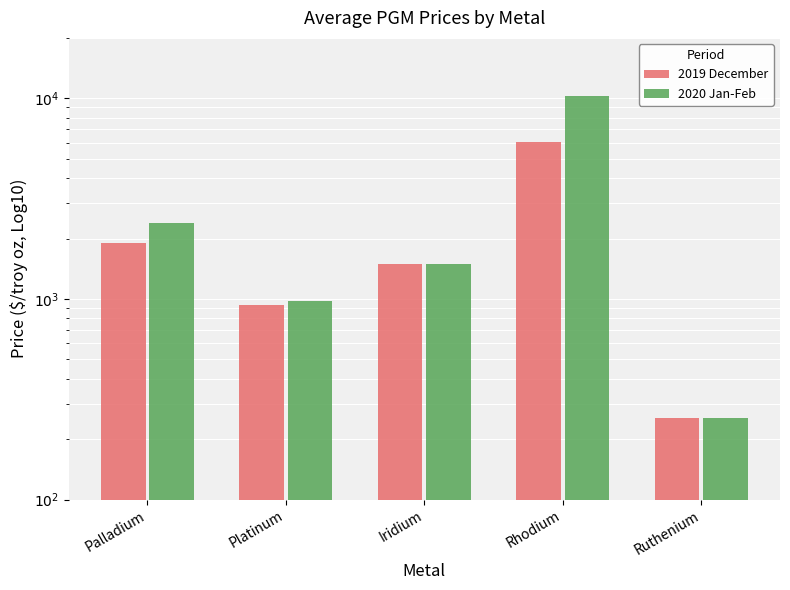

What is the label of the 1st bar from the right?

Ruthenium